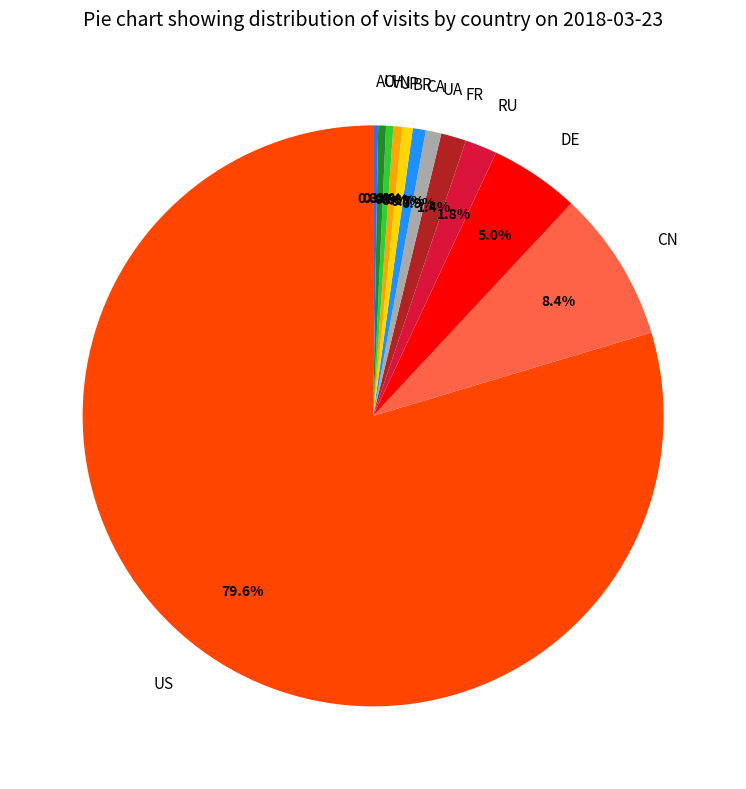

Approximately how many times larger is the value at JP compared to CA?

0.7